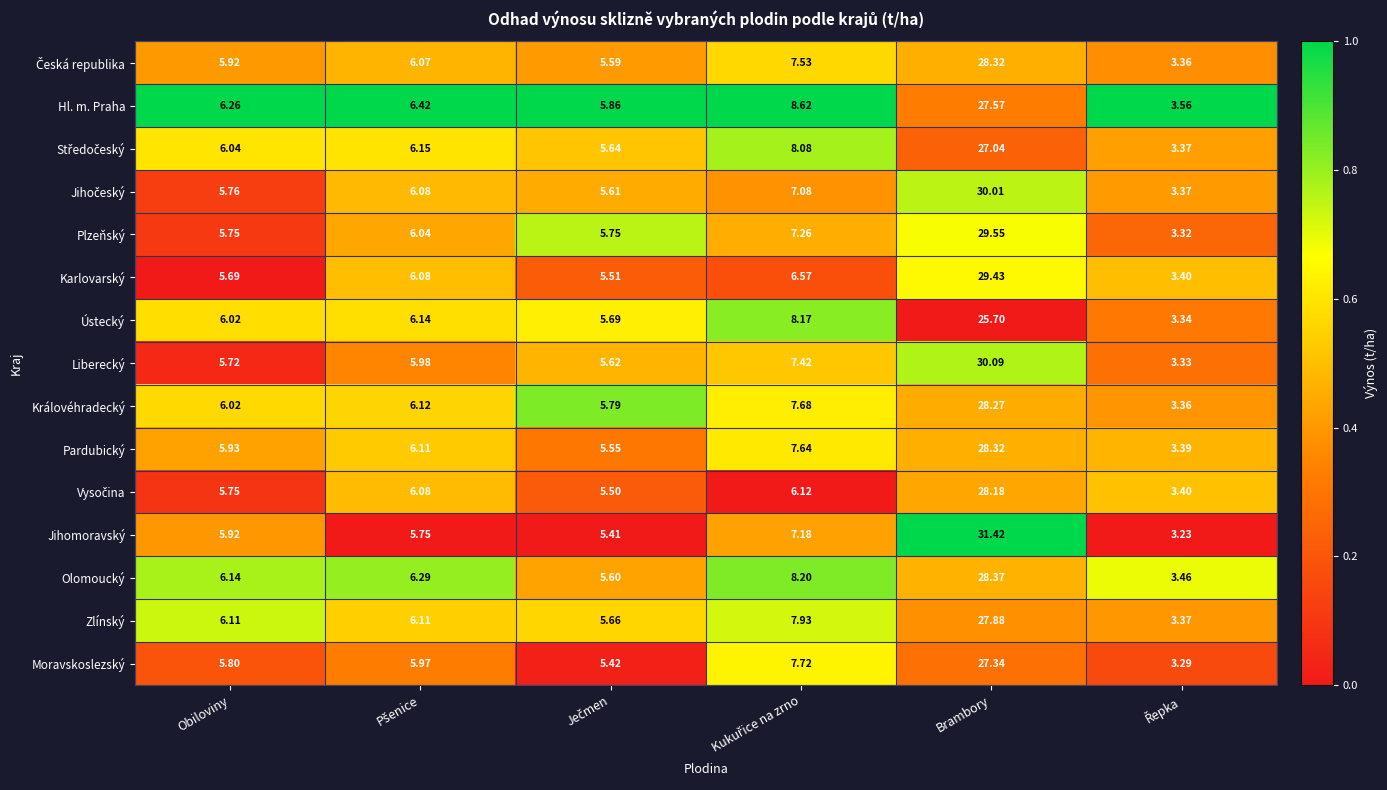

At which category does the chart reach its peak across all series?

Brambory